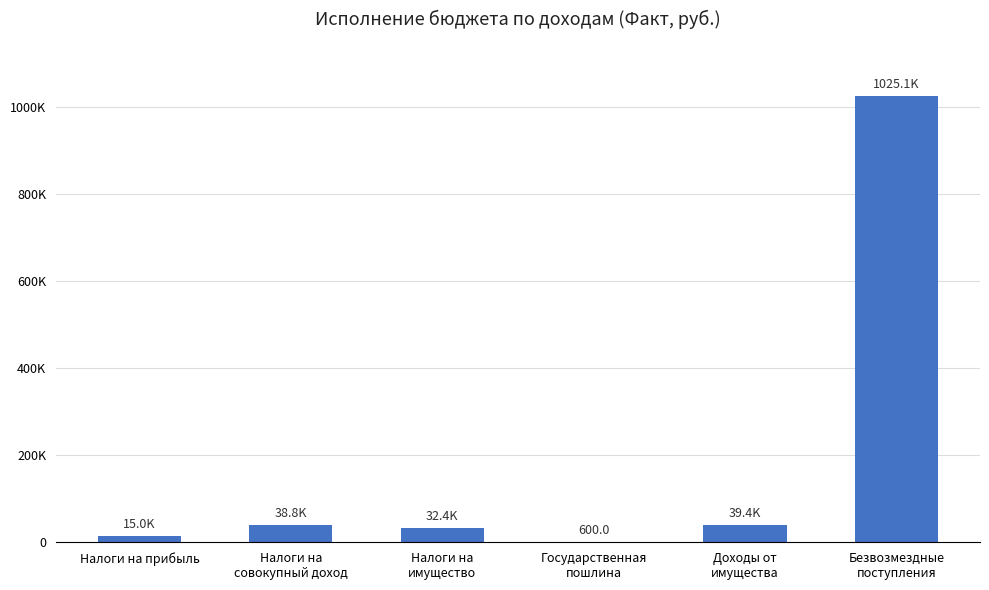

What is the change in value from Налоги на прибыль to Налоги на
имущество?

+17383.6